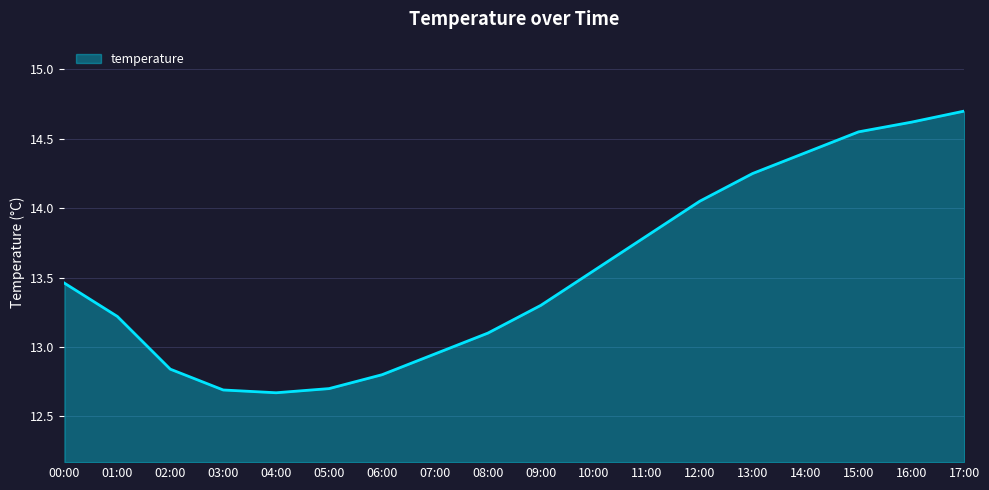

At which category does the chart reach its peak across all series?

17:00